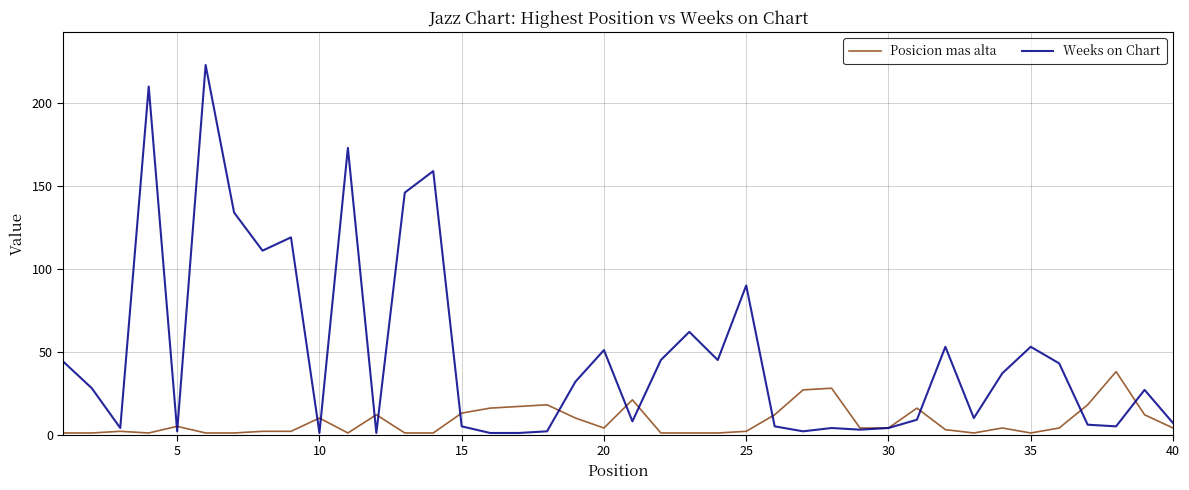

Rank the series by their average value, from highest to lowest.

Weeks on Chart, Posicion mas alta